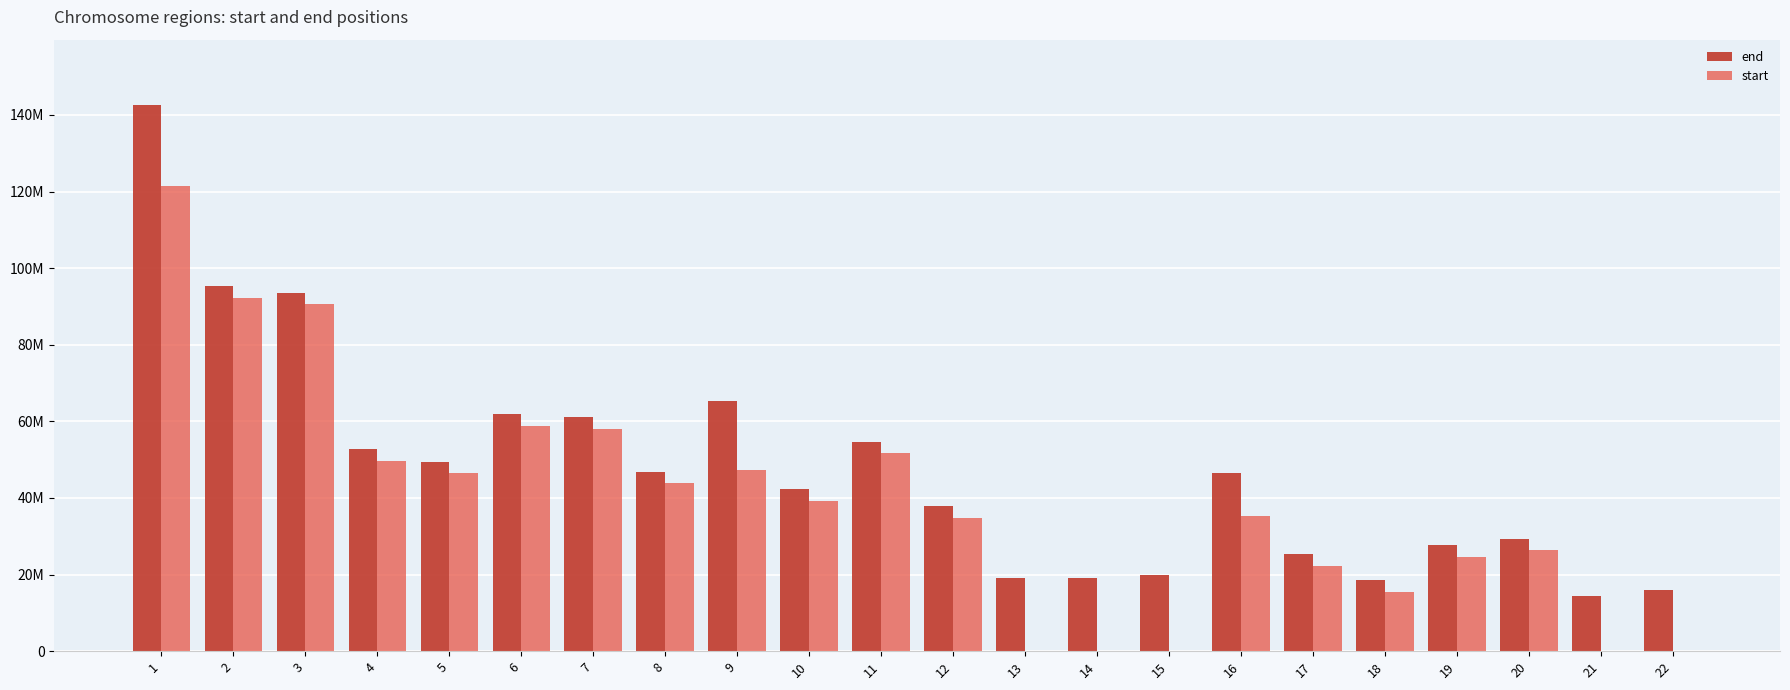

Where does the end series first go above 46385801?

1